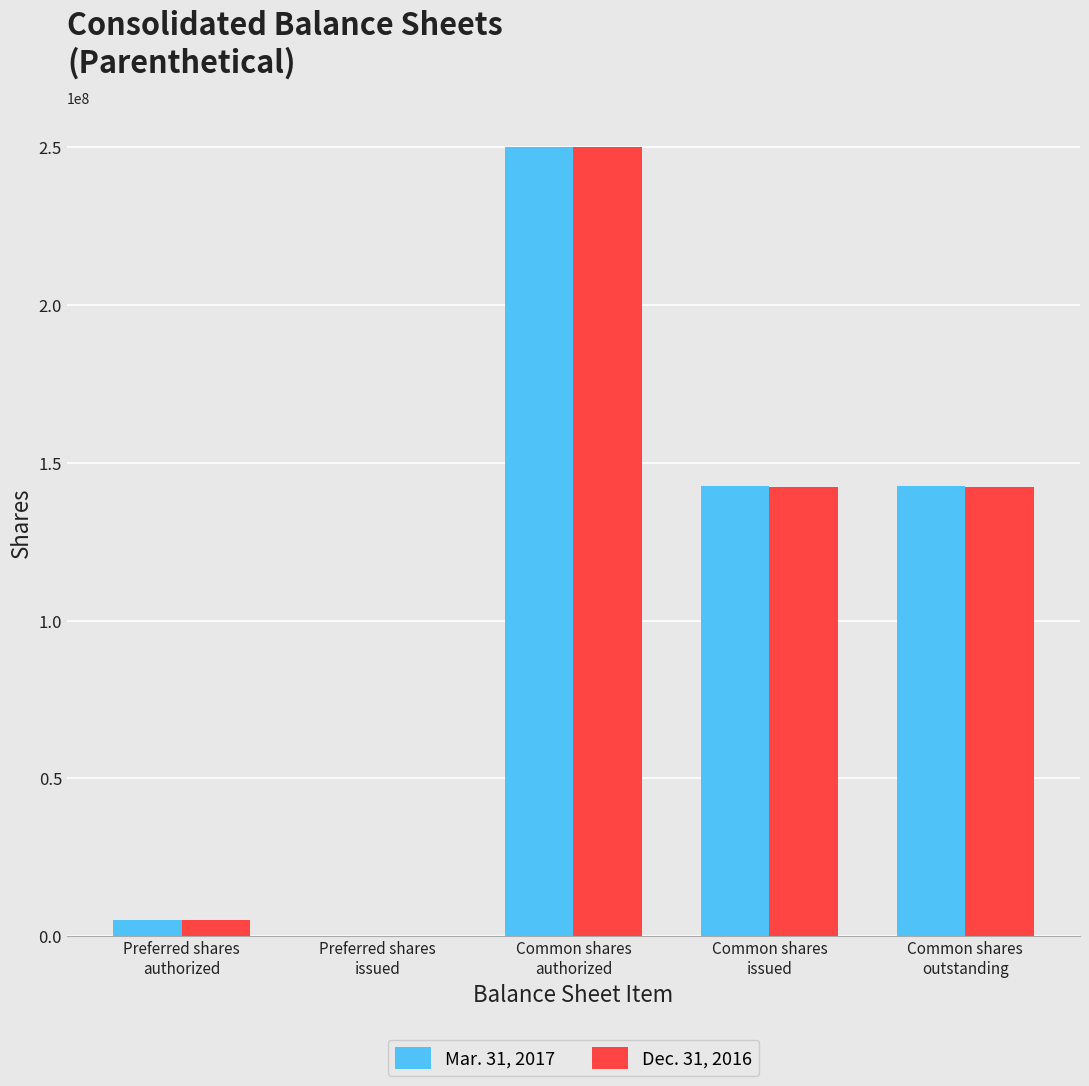

How many categories are shown in the chart?

5